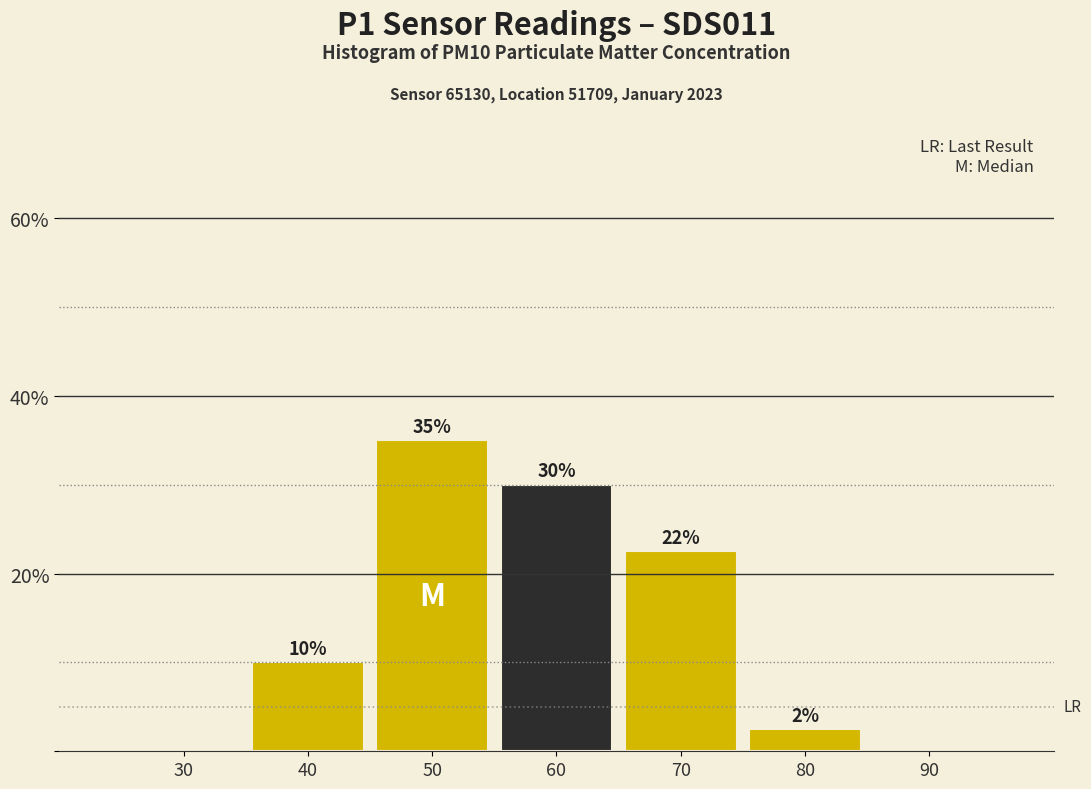

Is it true that the value at 60 is 50.3?

False